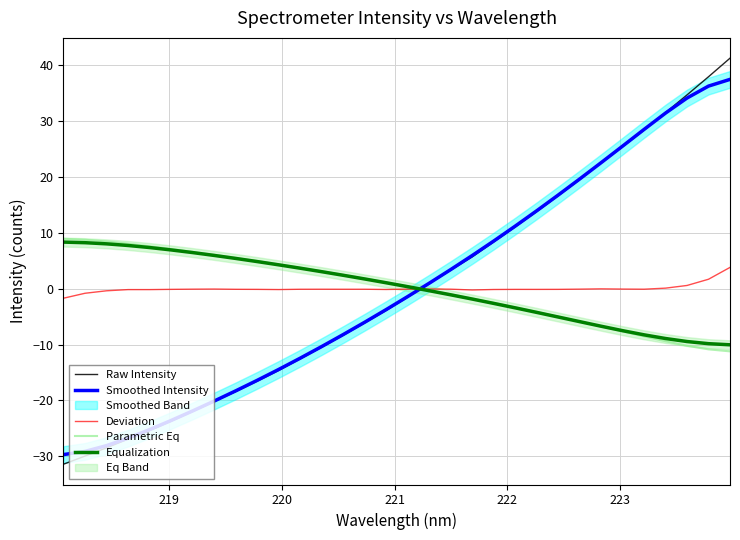

Reading left to right, list all the values displayed in this chart.

Raw Intensity: -31.4	-29.9	-28.5	-26.9	-25.4	-23.7	-22.0	-20.2	-18.4	-16.5	-14.6	-12.6	-10.5	-8.3	-6.1	-3.9	-1.5	0.9	3.3	5.7	8.3	11.0	13.8	16.6	19.5	22.5	25.4	28.4	31.5	34.6	37.9	41.2
Smoothed Intensity: -29.7	-29.1	-28.1	-26.7	-25.2	-23.6	-21.9	-20.1	-18.3	-16.4	-14.5	-12.4	-10.4	-8.2	-6.0	-3.7	-1.4	1.0	3.4	5.9	8.5	11.2	13.9	16.7	19.6	22.5	25.5	28.5	31.4	34.1	36.2	37.4
Deviation: -1.7	-0.8	-0.4	-0.2	-0.2	-0.1	-0.1	-0.1	-0.1	-0.1	-0.2	-0.1	-0.1	-0.1	-0.1	-0.2	-0.1	-0.1	-0.1	-0.2	-0.2	-0.1	-0.1	-0.1	-0.1	-0.0	-0.1	-0.1	0.1	0.6	1.7	3.8
Parametric Eq: 8.9	8.7	8.4	8.0	7.6	7.1	6.6	6.0	5.5	4.9	4.3	3.7	3.1	2.5	1.8	1.1	0.4	-0.3	-1.0	-1.8	-2.6	-3.4	-4.2	-5.0	-5.9	-6.8	-7.6	-8.5	-9.4	-10.2	-10.9	-11.2
Equalization: 8.3	8.2	8.0	7.7	7.3	6.9	6.4	5.9	5.4	4.8	4.2	3.6	3.0	2.4	1.7	1.0	0.3	-0.4	-1.1	-1.9	-2.6	-3.4	-4.3	-5.1	-5.9	-6.7	-7.5	-8.3	-8.9	-9.5	-9.8	-10.0